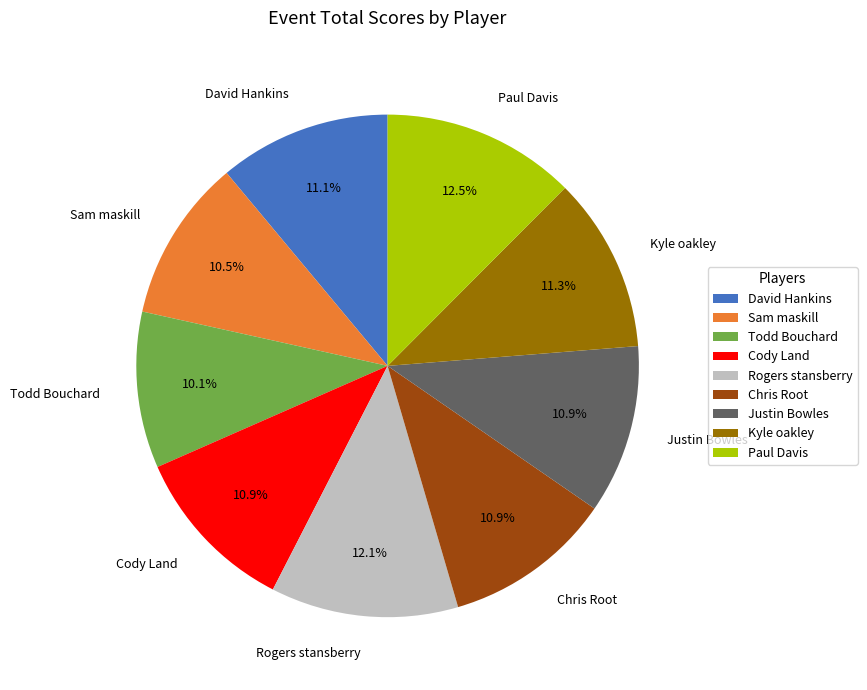

Does Sam maskill account for over 50% of the chart?

No